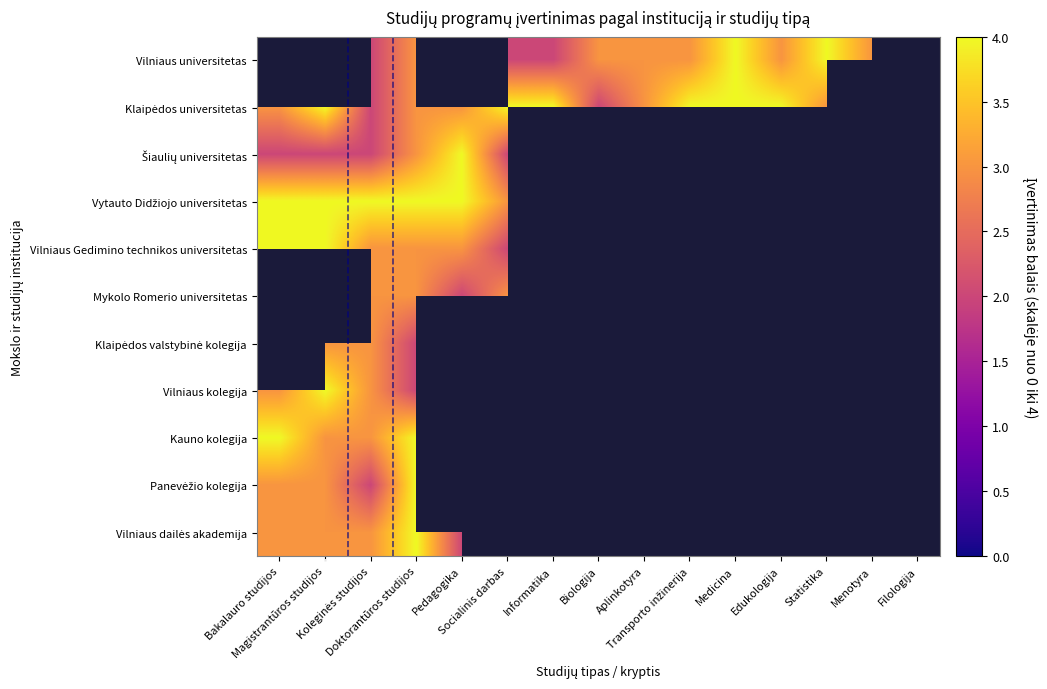

At which category does the chart reach its minimum across all series?

Koleginės studijos